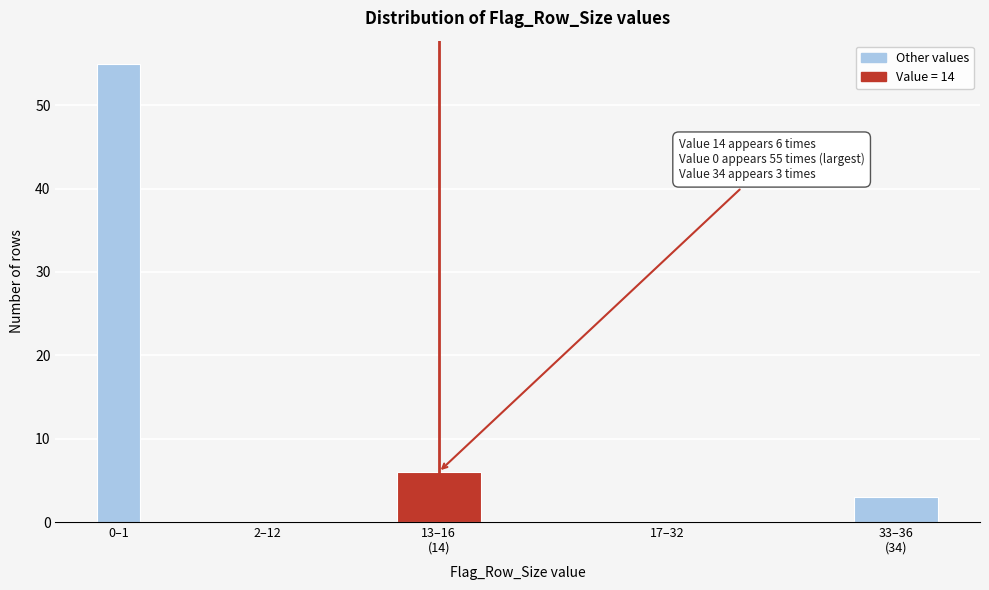

Which category has the highest value across all series?

0–1